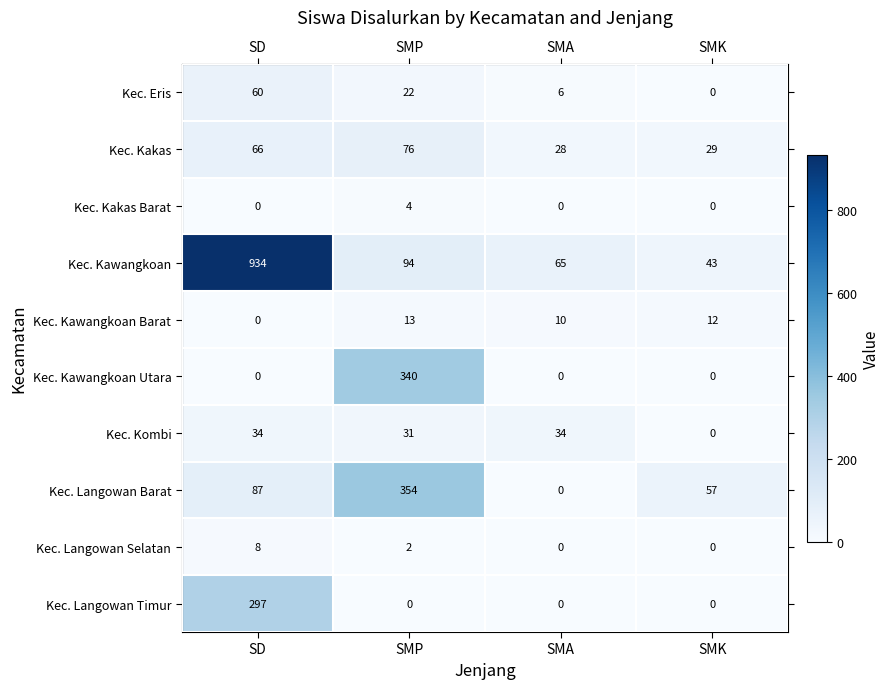

Count the Kec. Langowan Timur values in the range 0 to 297.

4